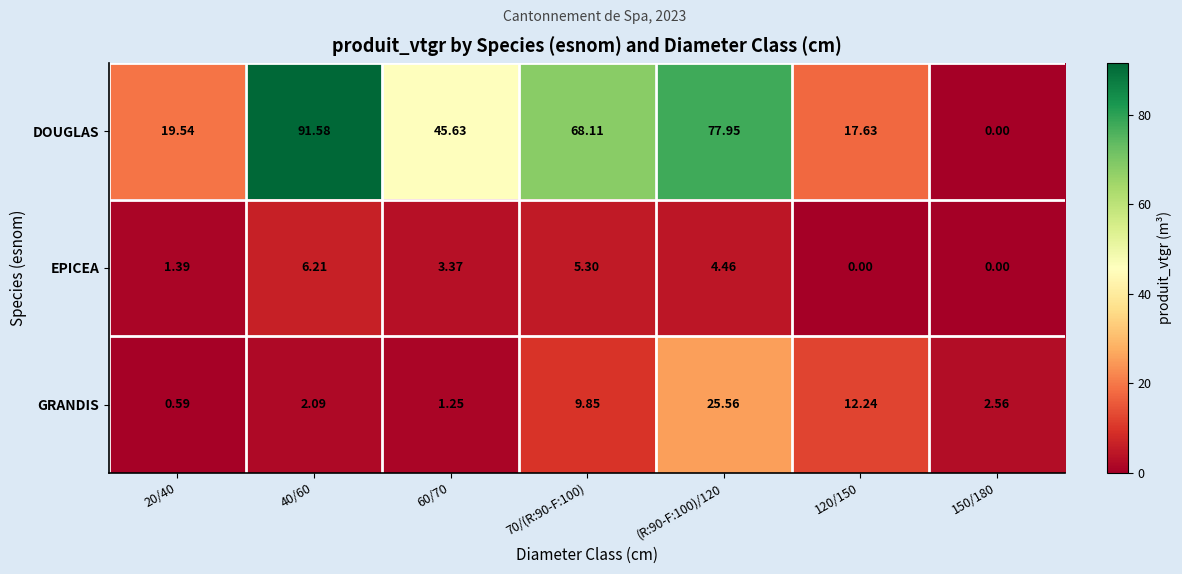

Which series has the largest total across all categories?

DOUGLAS